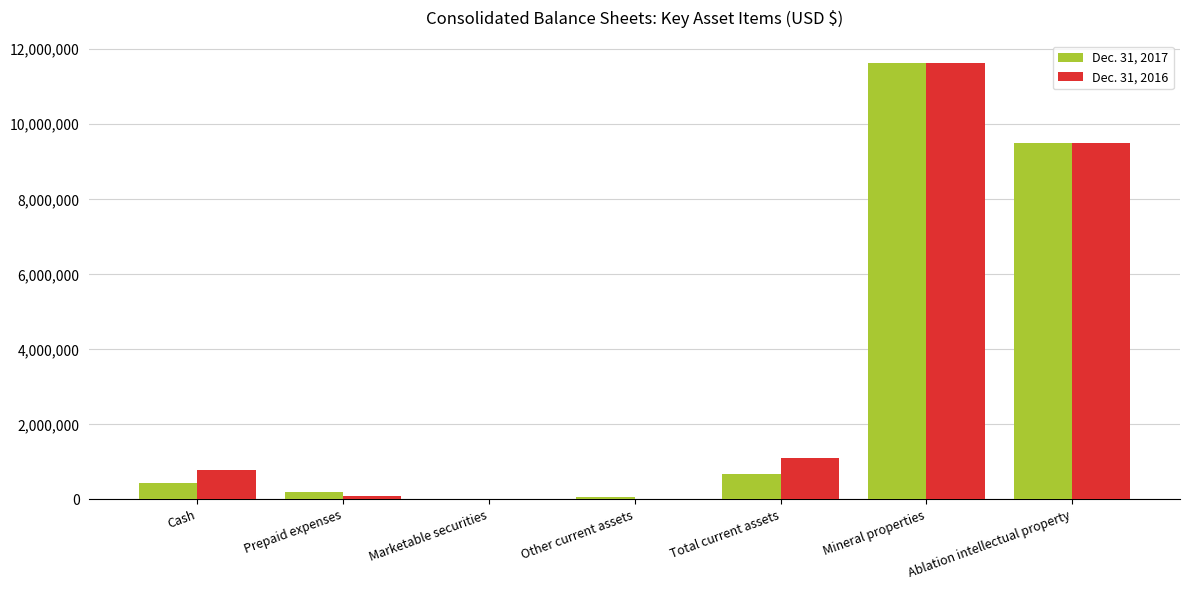

At which category is the sum across all series the highest?

Mineral properties